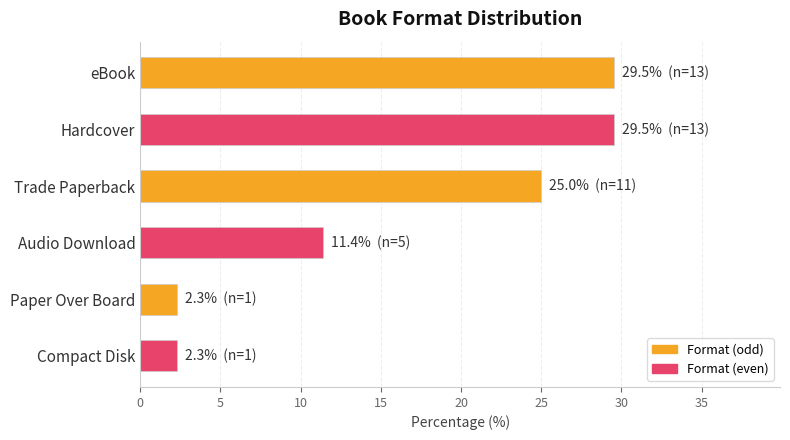

What is the sum of all values?

100.0